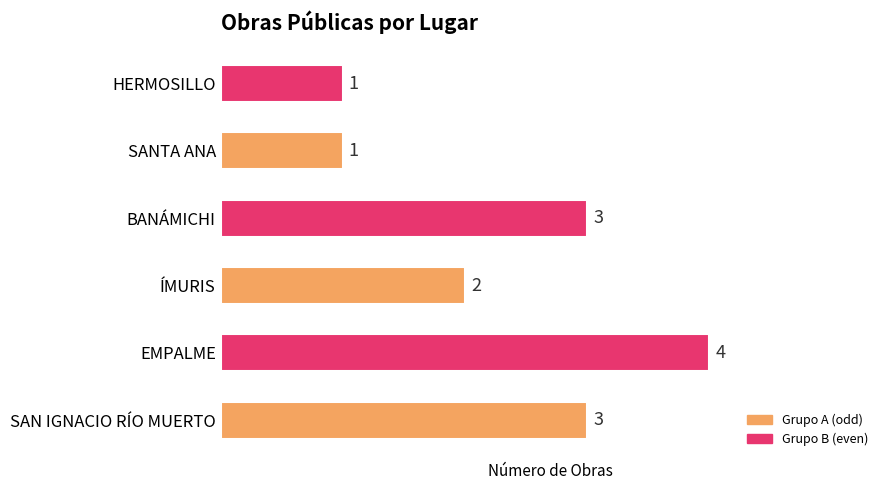

What is the ratio of the value at SAN IGNACIO RÍO MUERTO to the value at BANÁMICHI?

1.0